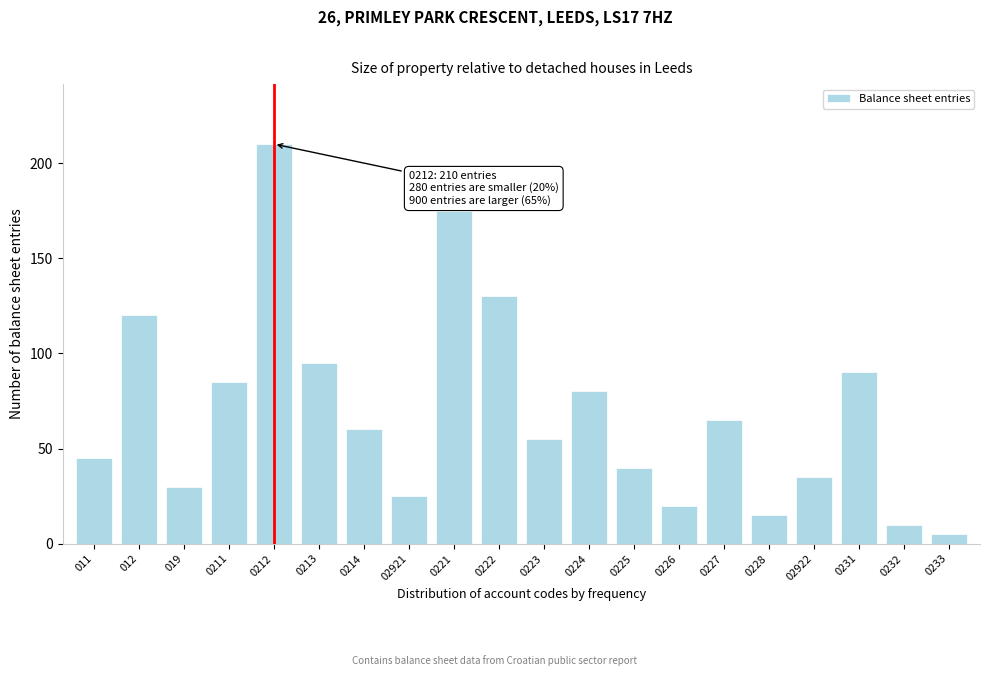

Reading left to right, extract all data points from this chart.

011=45	012=120	019=30	0211=85	0212=210	0213=95	0214=60	02921=25	0221=175	0222=130	0223=55	0224=80	0225=40	0226=20	0227=65	0228=15	02922=35	0231=90	0232=10	0233=5